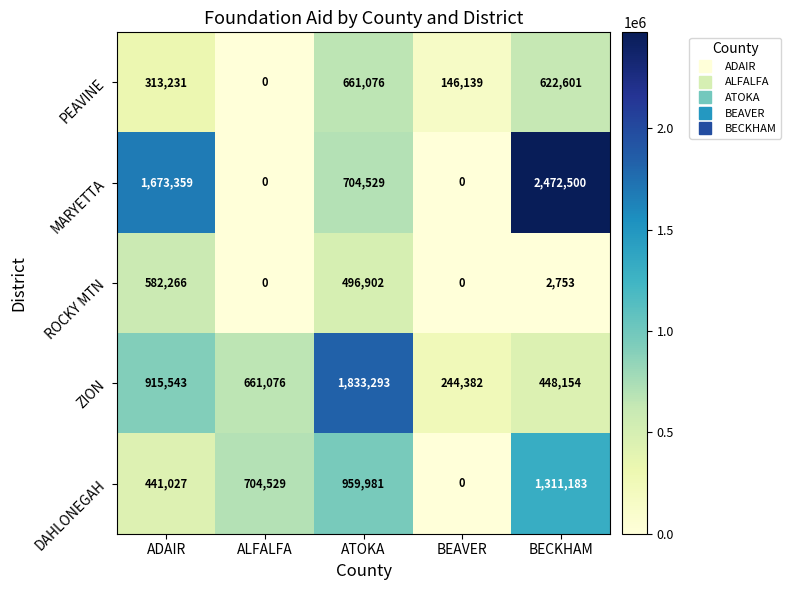

What is the approximate value of ROCKY MTN at ADAIR?

582266